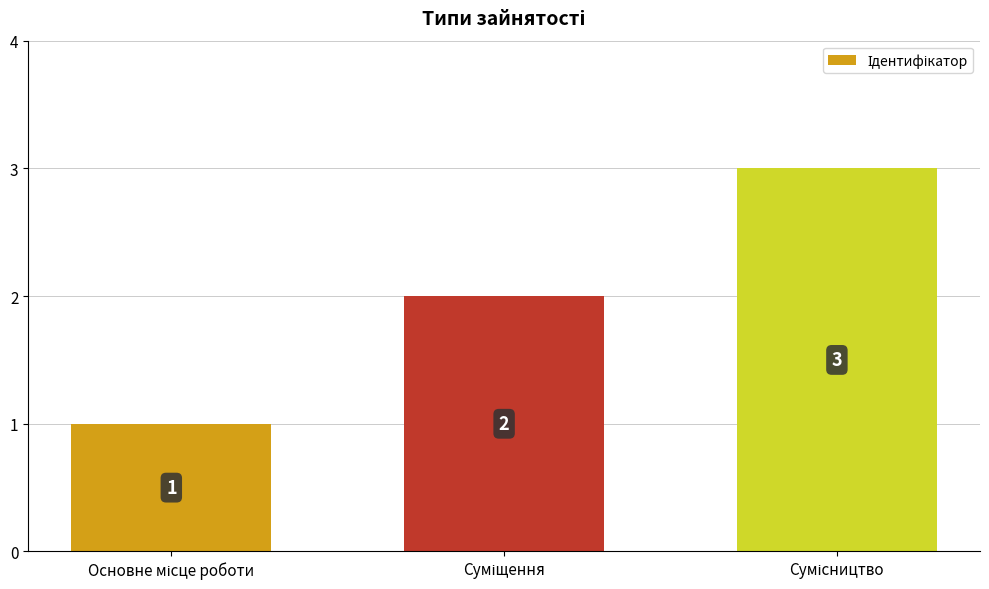

What is the sum of all values?

6